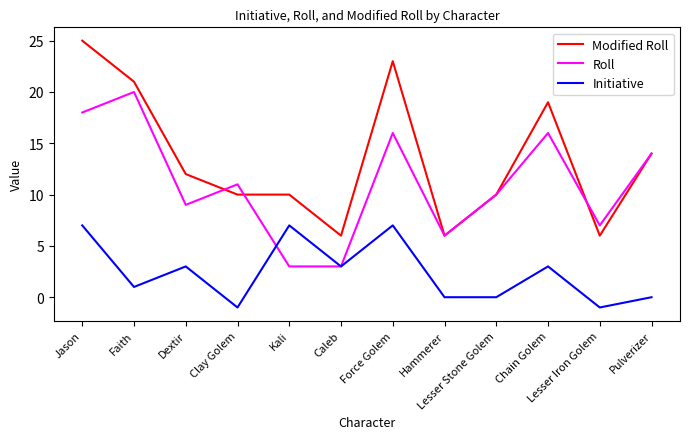

What position from the right is Faith?

11